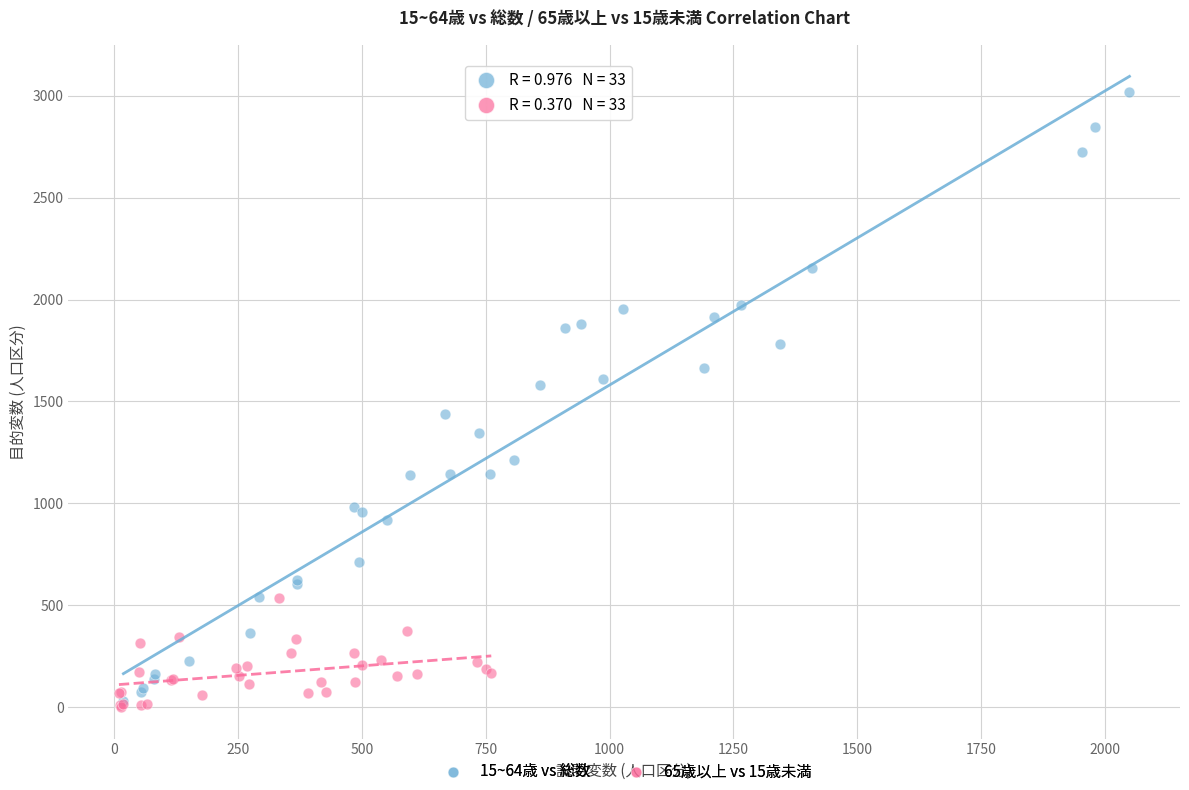

Which series contains the lowest Y value?

65歳以上 vs 15歳未満